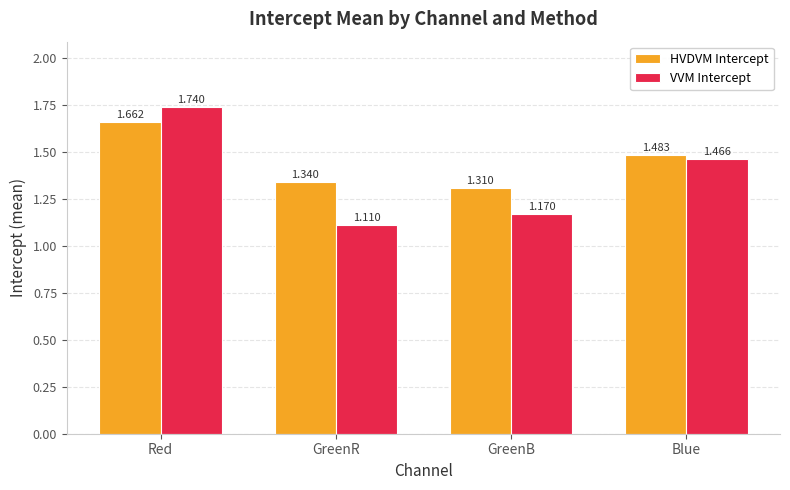

At which label does VVM Intercept reach its peak?

Red